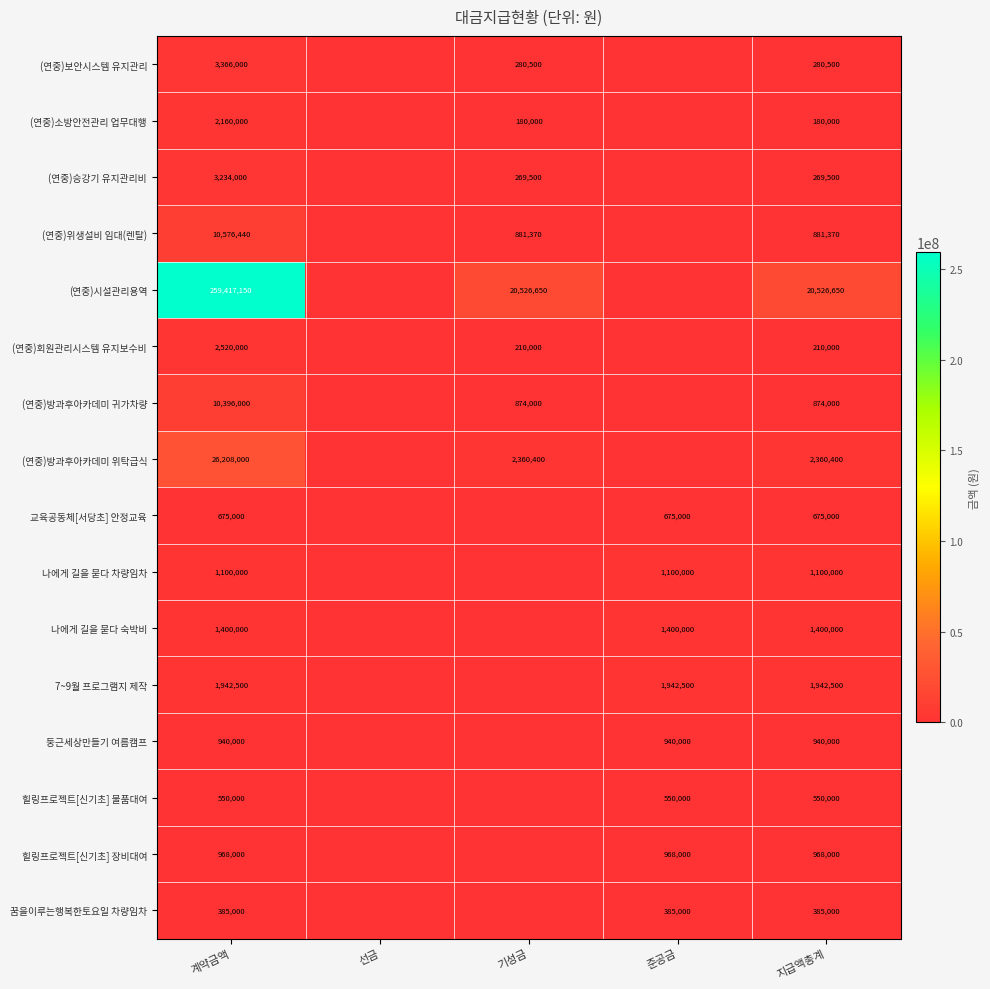

How many data points in (연중)시설관리용역 are less than 20526650?

2